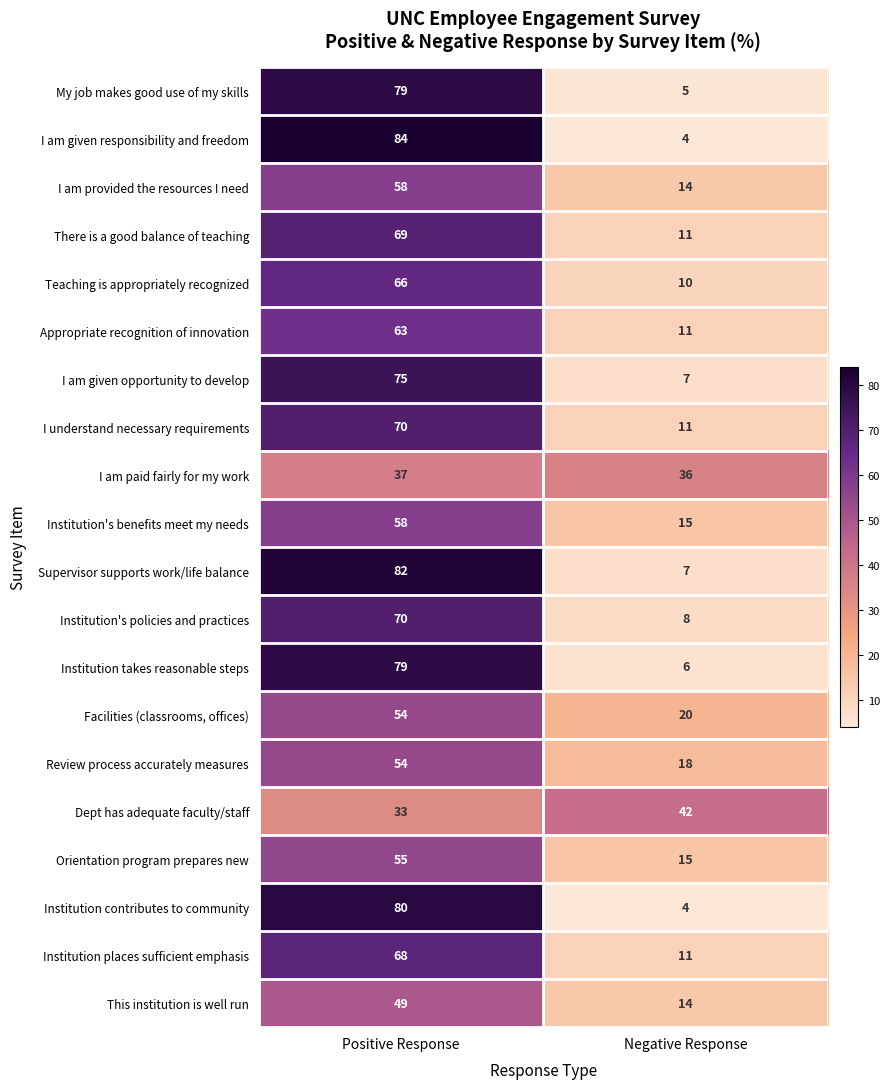

At which label does Institution takes reasonable steps reach its minimum?

Negative Response